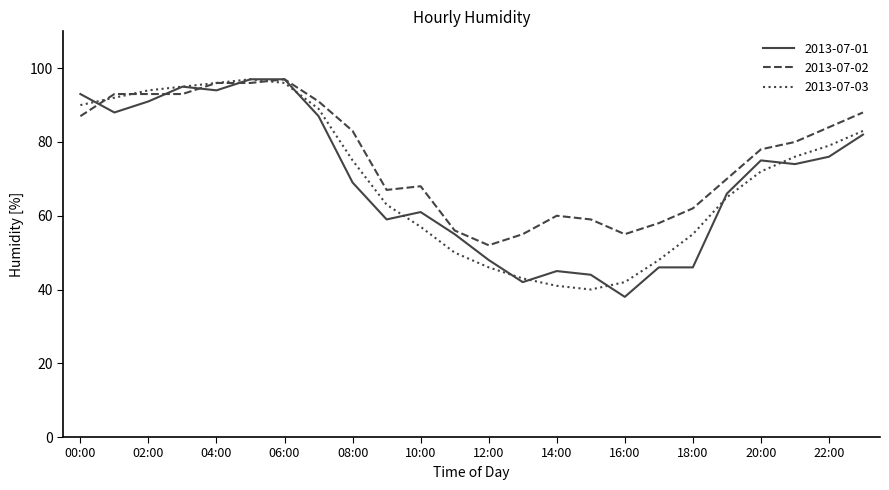

What is the minimum value for 2013-07-03?

40